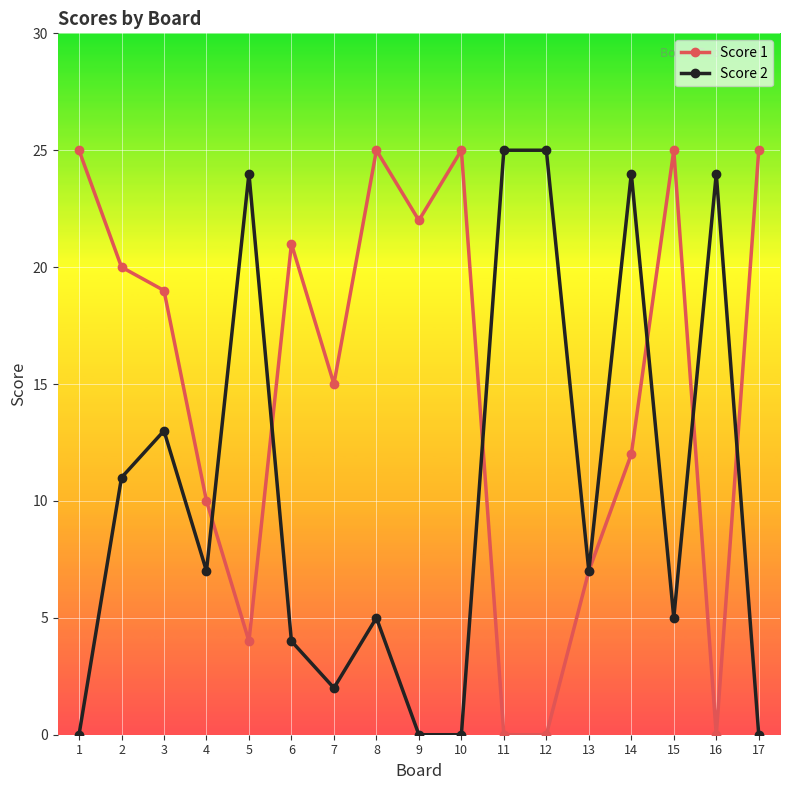

Where is the first local minimum for Score 2?

4